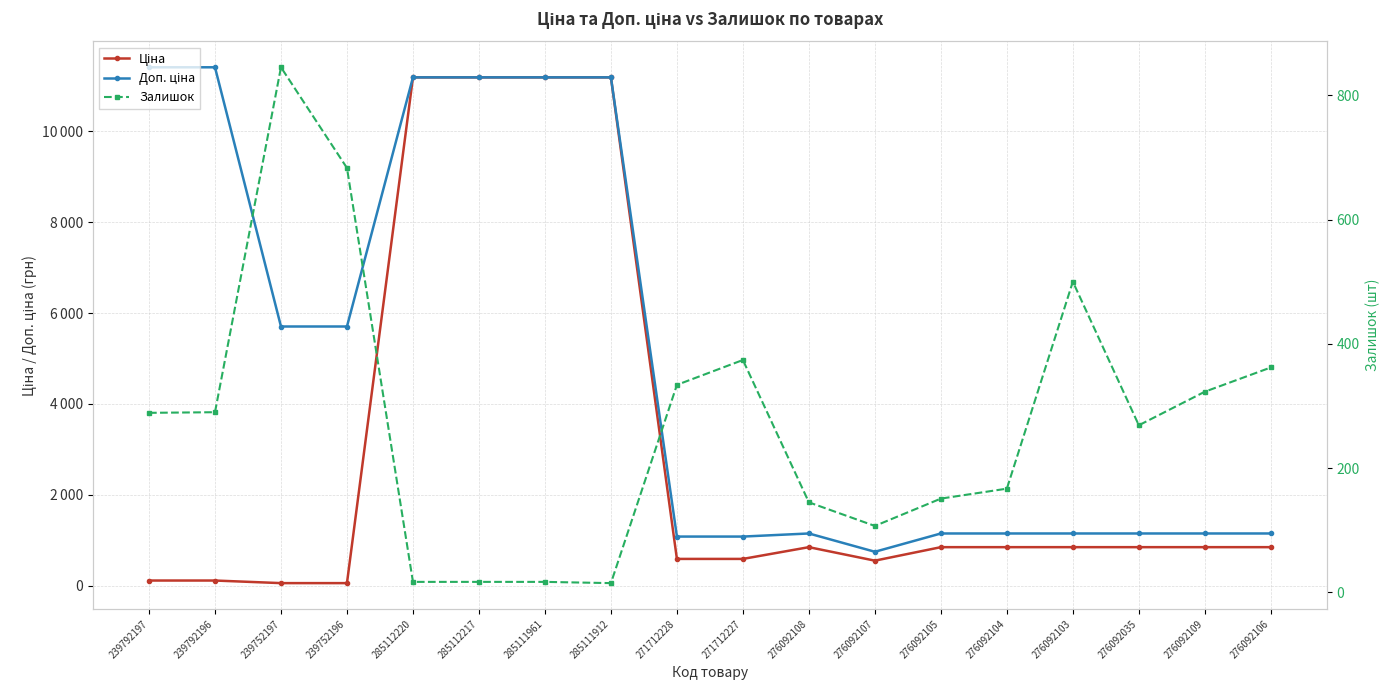

What is the maximum value shown in the chart?

11410.0